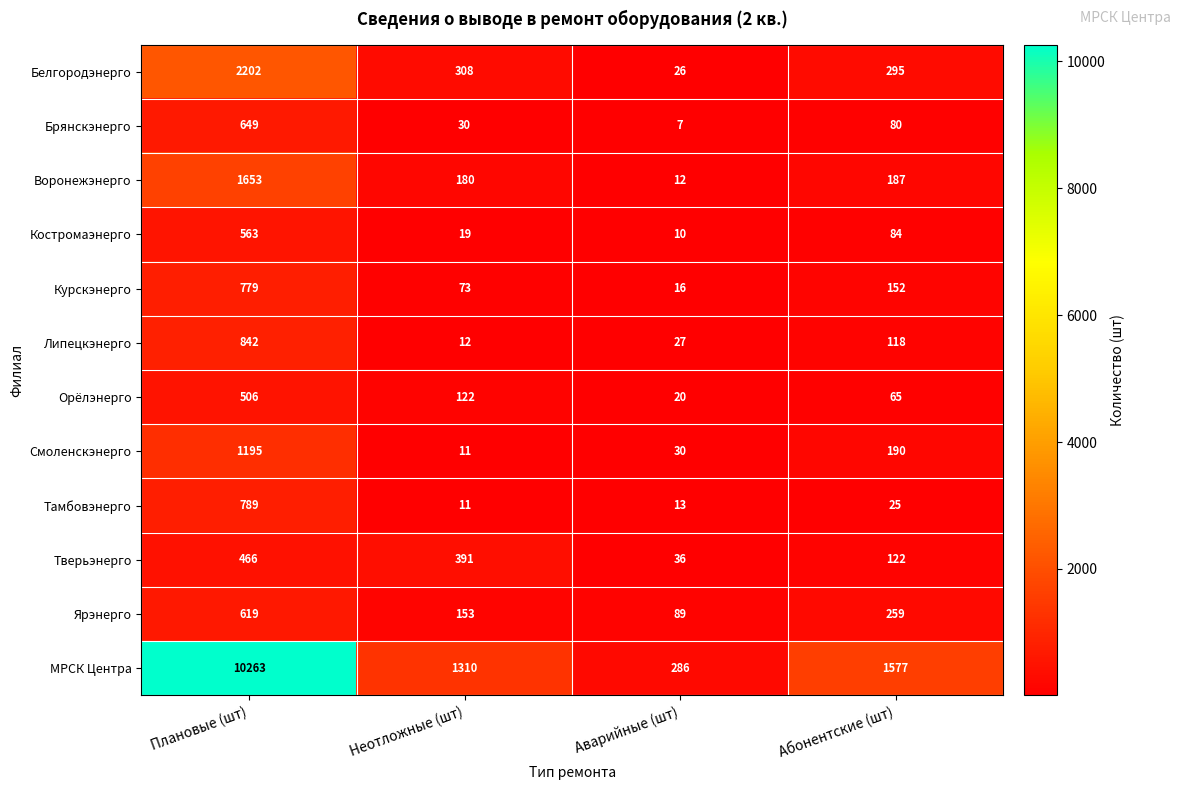

How many categories are shown in the chart?

4